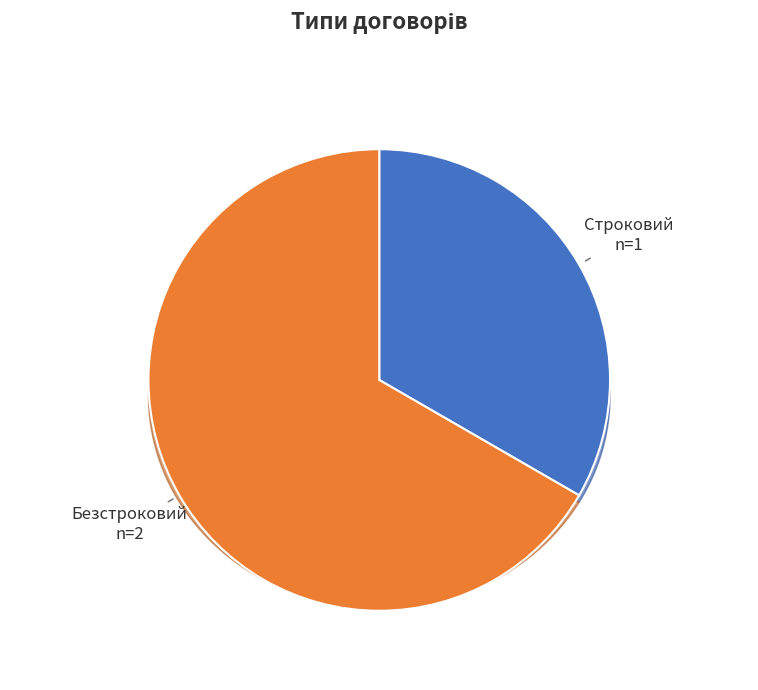

Which category has the smallest portion of the pie?

Строковий